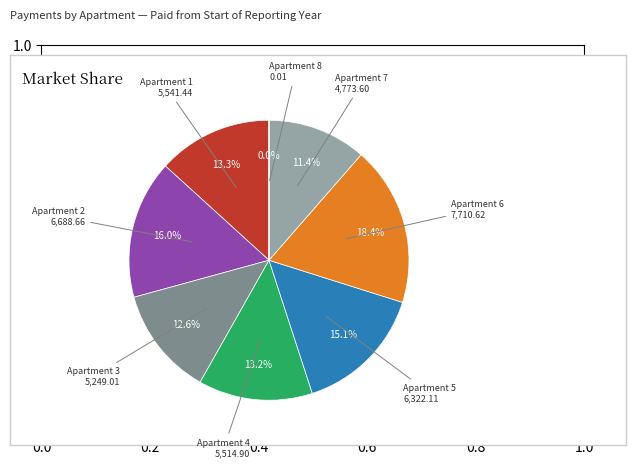

Is there a majority slice in this chart?

No